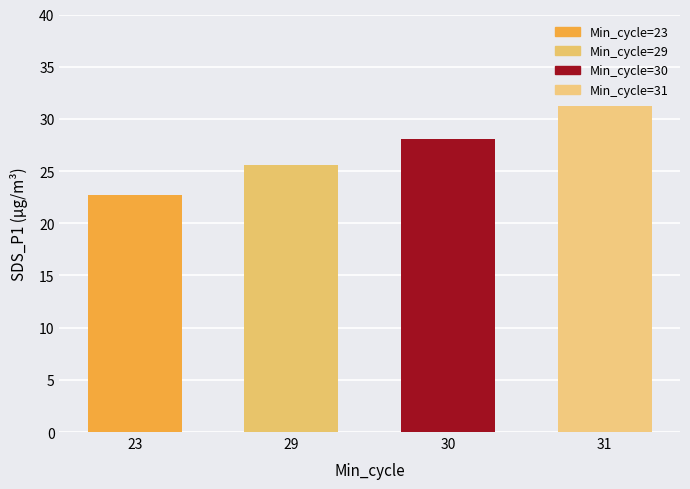

What is the greatest value displayed?

31.3